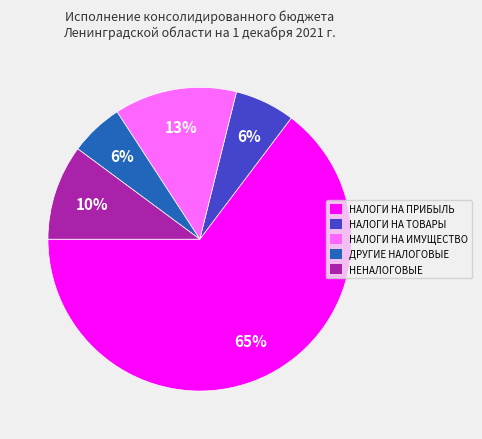

Is there a majority slice in this chart?

Yes